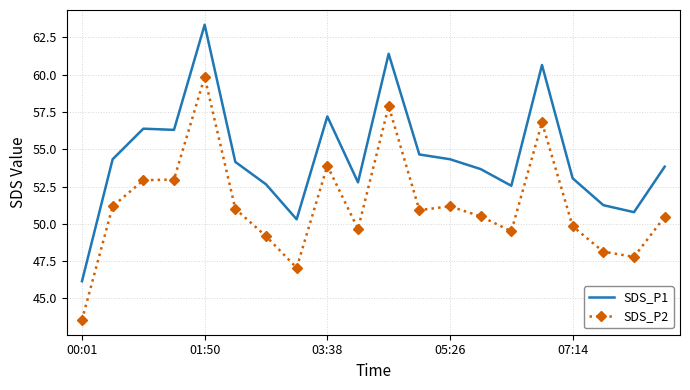

True or false: SDS_P1 and SDS_P2 cross at least once.

False